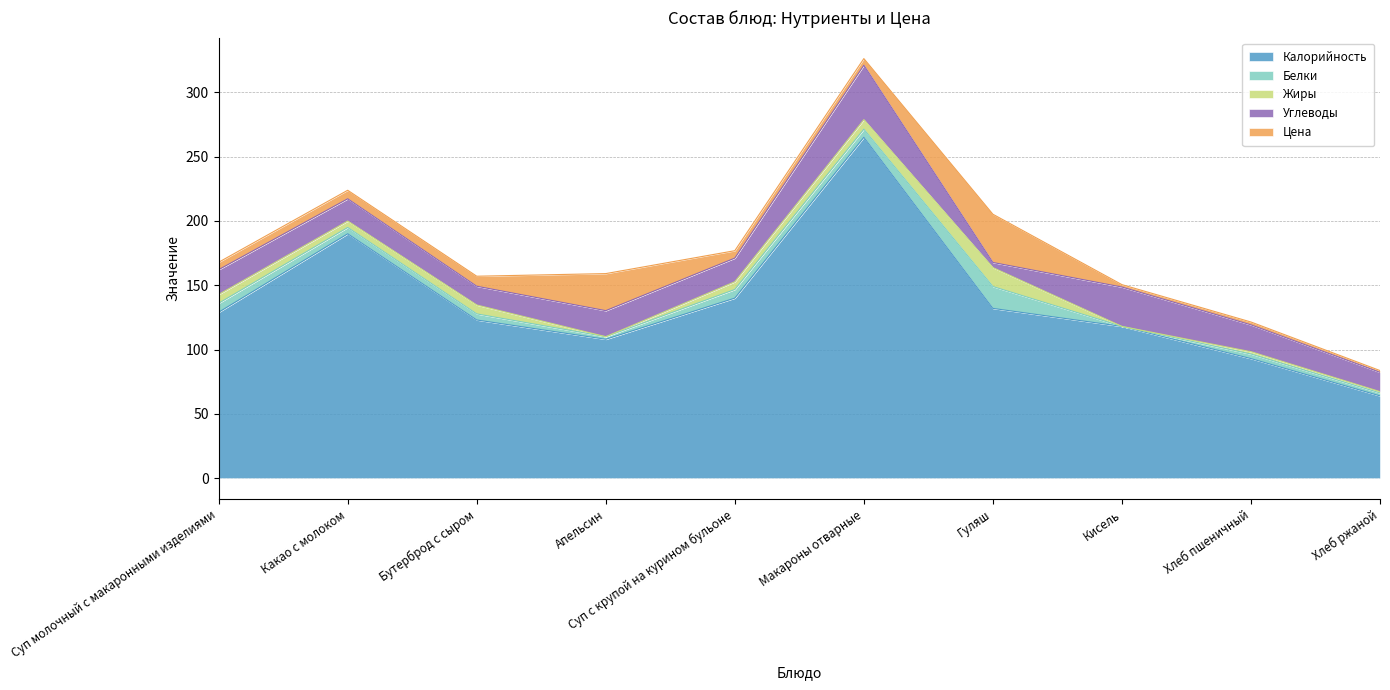

What is the value of the Жиры point at the 2nd from the left?

5.0